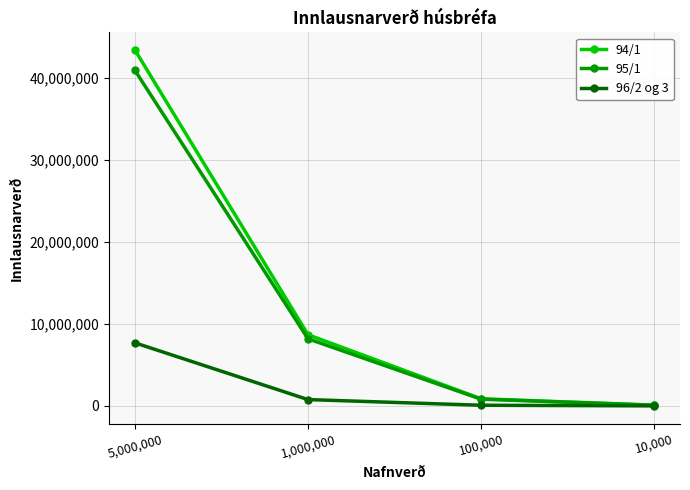

What is the difference between the maximum and second lowest values in the 95/1 series?

40090477.0